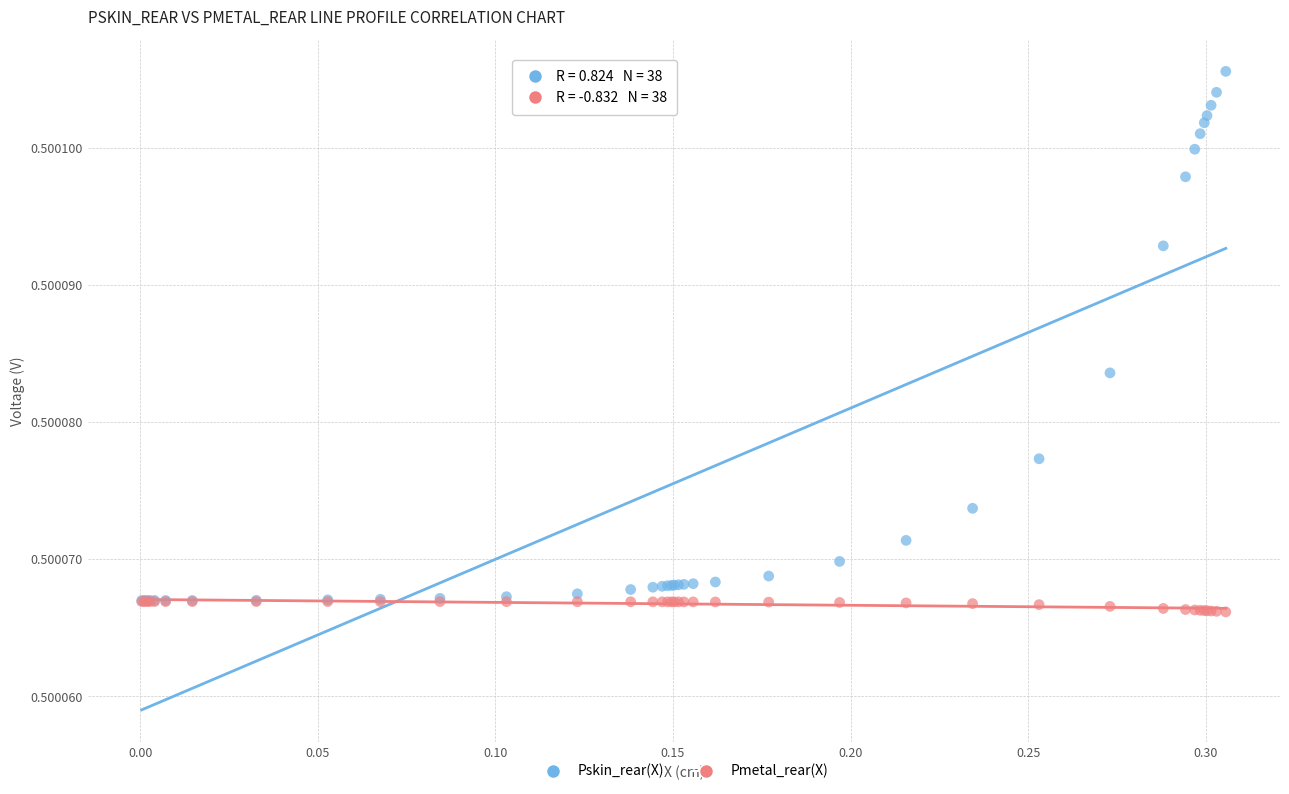

Which series contains the highest Y value?

Pskin_rear(X)